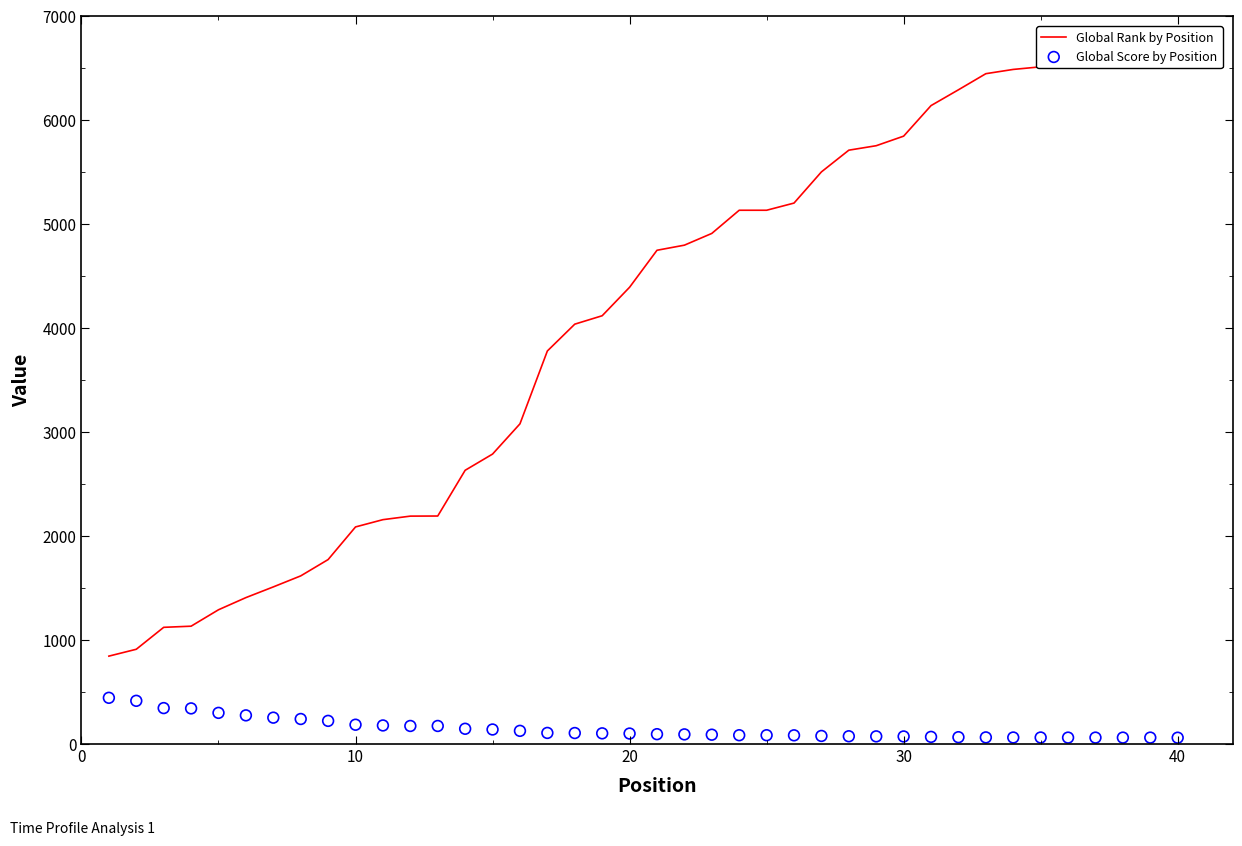

At how many categories does at least one series exceed 6003?

10